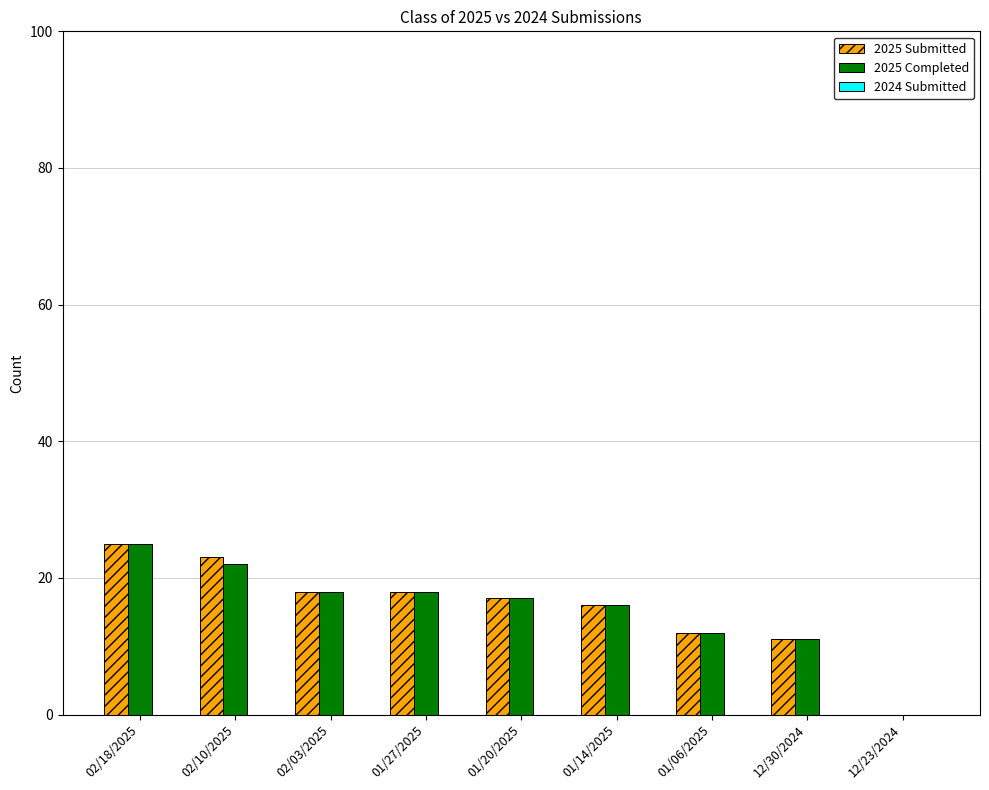

What is the total value across all series at 01/14/2025?

32